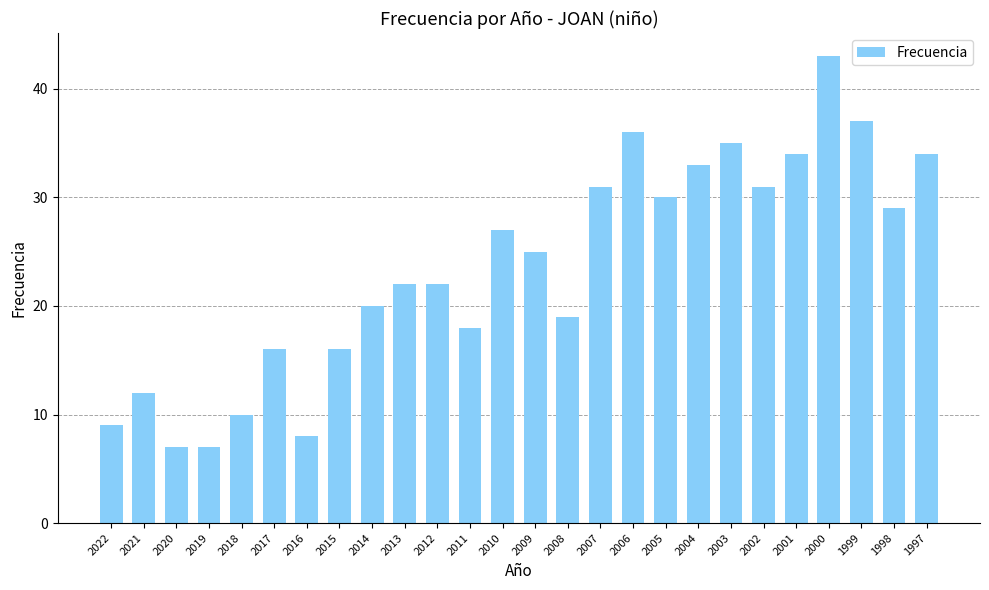

What is the minimum value shown in the chart?

7